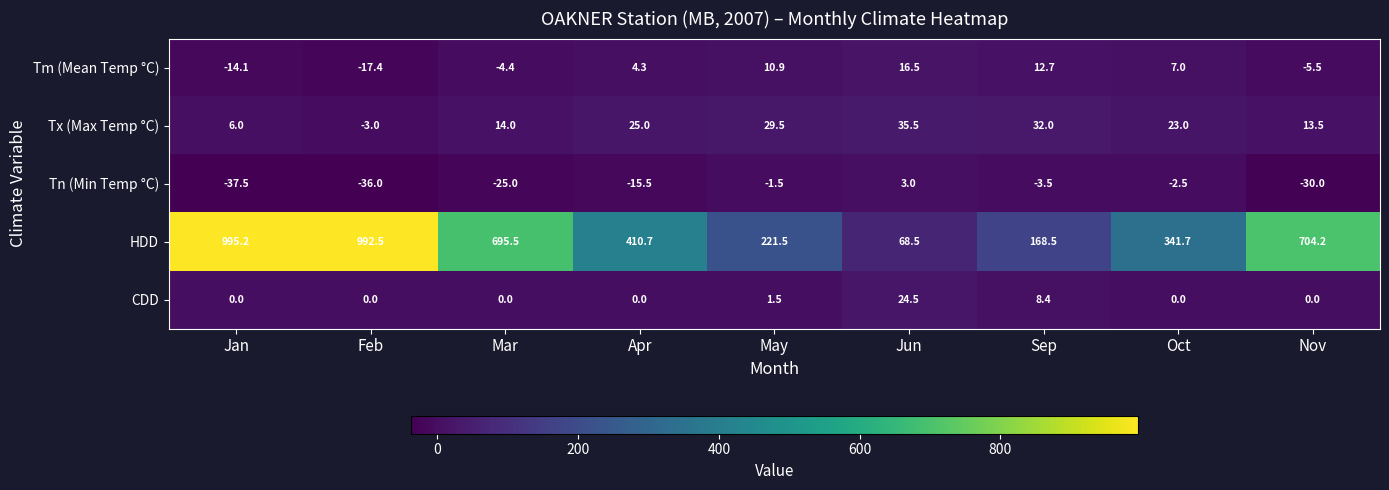

How many distinct data groups are displayed?

5